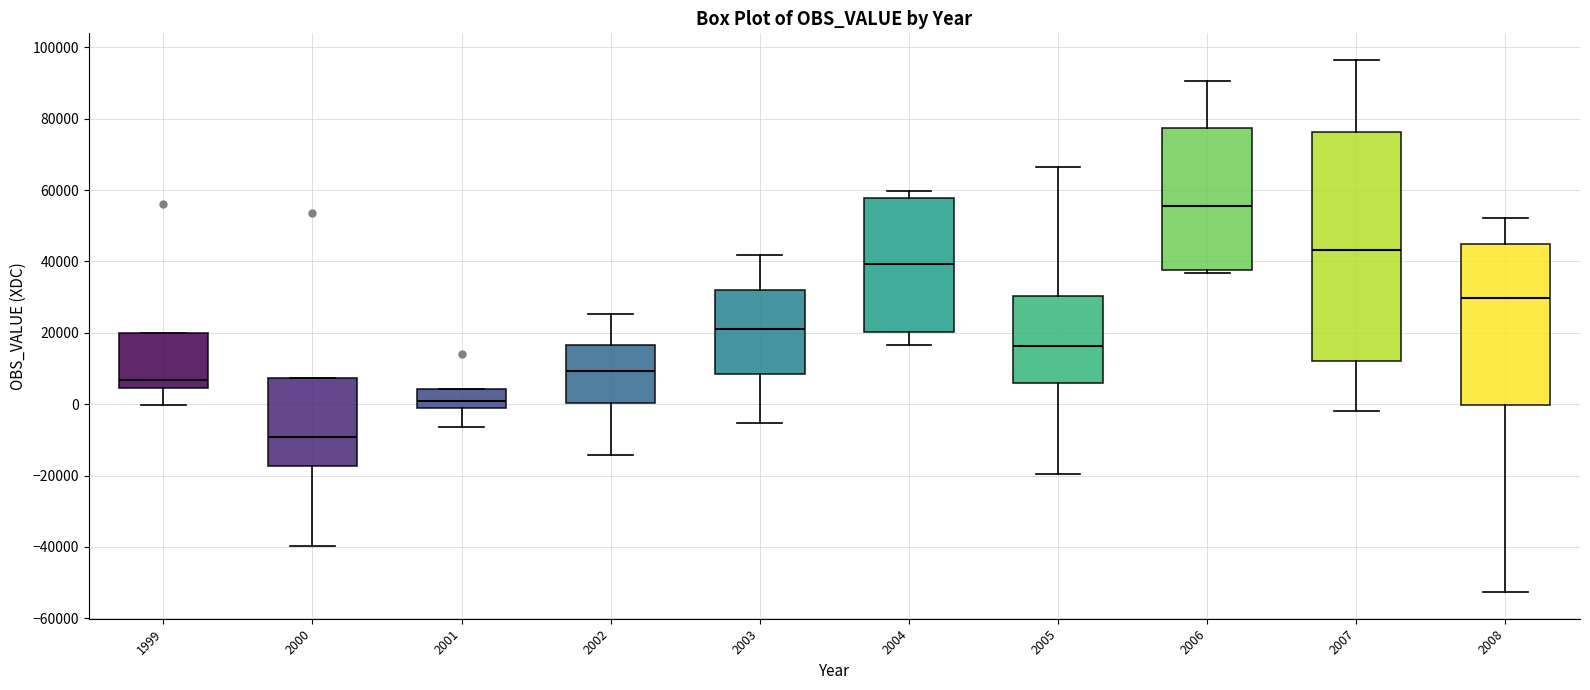

Reading left to right, read every box against the y-axis: the position of its median line, the range the box covers, and the ends of its whiskers. The values are not printed on the chart, so give them approximately, as read against the axis.

1999: median 6000, box 4000 to 20000, whiskers 0 to 20000
2000: median -10000, box -18000 to 8000, whiskers -40000 to 8000
2001: median 0 (inside the box), box 0 to 4000, whiskers -6000 to 4000
2002: median 10000, box 0 to 16000, whiskers -14000 to 26000
2003: median 20000, box 8000 to 32000, whiskers -6000 to 42000
2004: median 40000, box 20000 to 58000, whiskers 16000 to 60000
2005: median 16000, box 6000 to 30000, whiskers -20000 to 66000
2006: median 56000, box 38000 to 78000, whiskers 36000 to 90000
2007: median 44000, box 12000 to 76000, whiskers -2000 to 96000
2008: median 30000, box 0 to 44000, whiskers -52000 to 52000